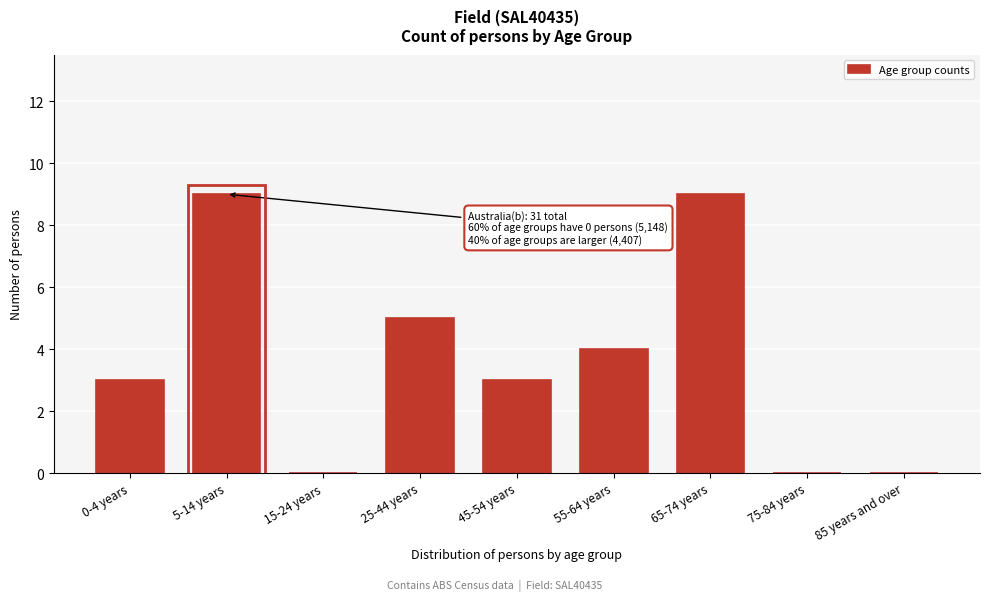

Reading left to right, transcribe all the data shown in this chart.

0-4 years=3	5-14 years=9	15-24 years=0	25-44 years=5	45-54 years=3	55-64 years=4	65-74 years=9	75-84 years=0	85 years and over=0